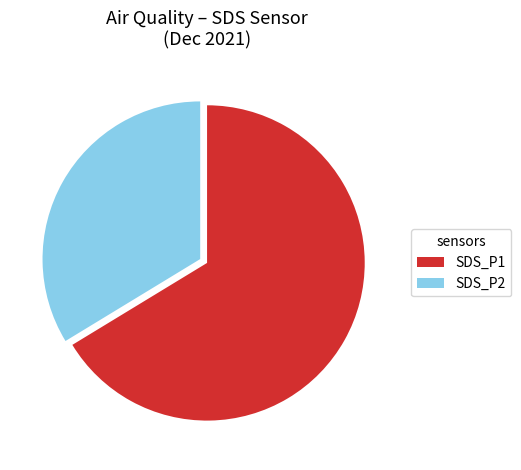

Approximately how many times larger is the value at SDS_P1 compared to SDS_P2?

2.0